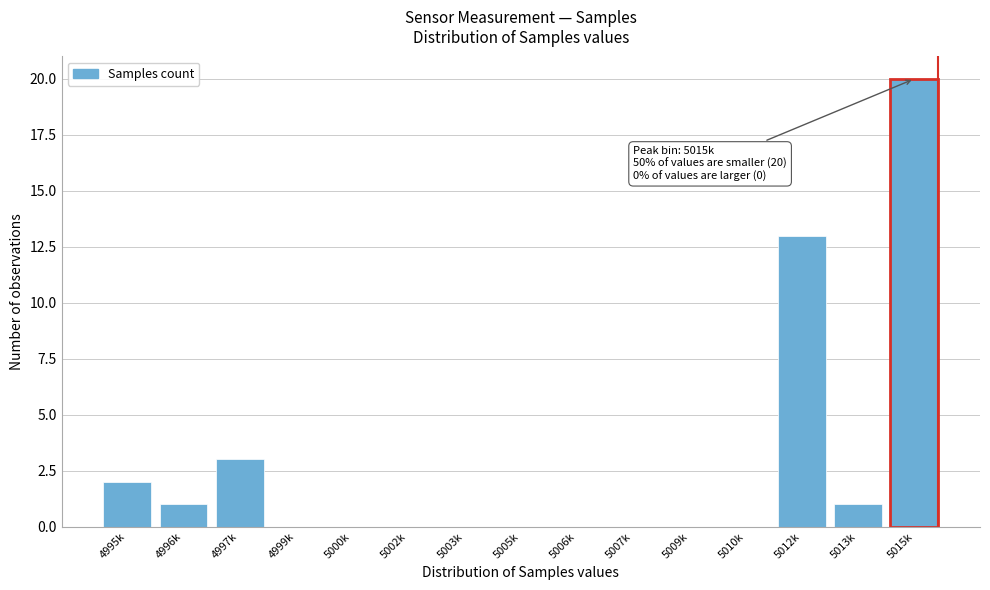

Reading left to right, list all the values displayed in this chart.

4995k=2	4996k=1	4997k=3	4999k=0	5000k=0	5002k=0	5003k=0	5005k=0	5006k=0	5007k=0	5009k=0	5010k=0	5012k=13	5013k=1	5015k=20